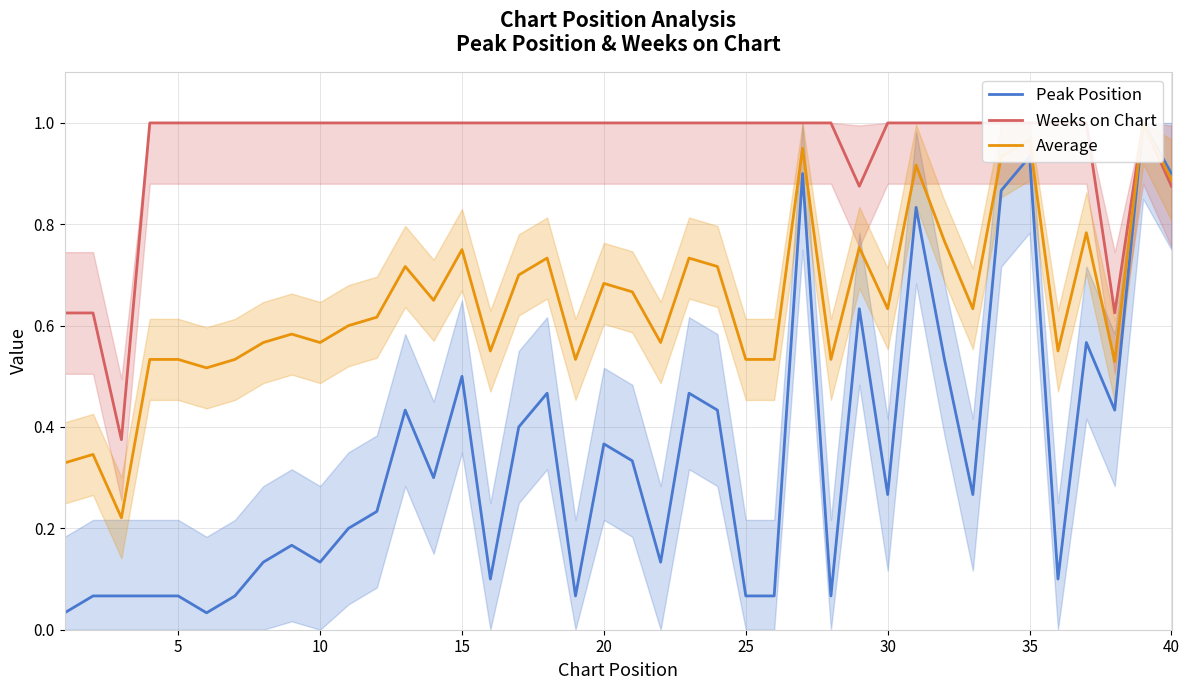

At which label does Weeks on Chart reach its peak?

15